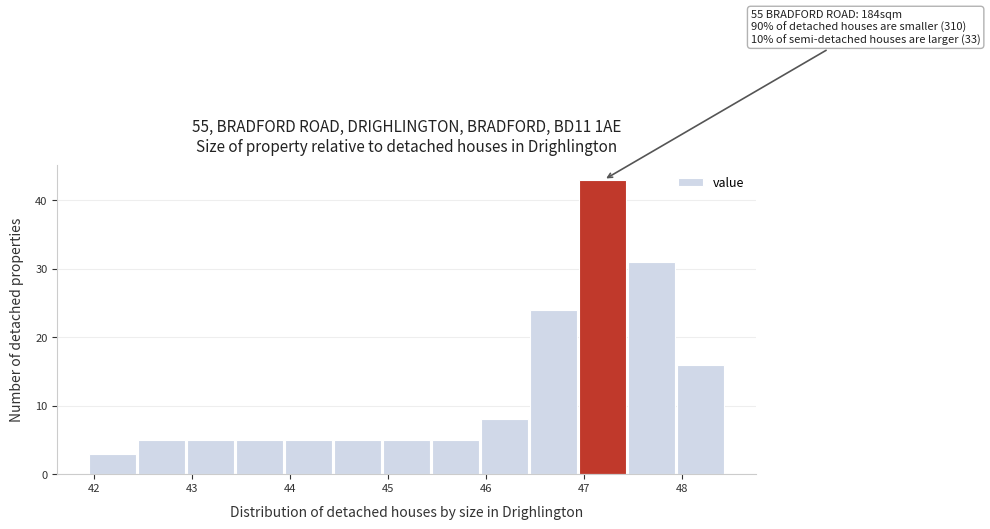

Which range on the x-axis has the tallest bar?

46.95 to 47.45